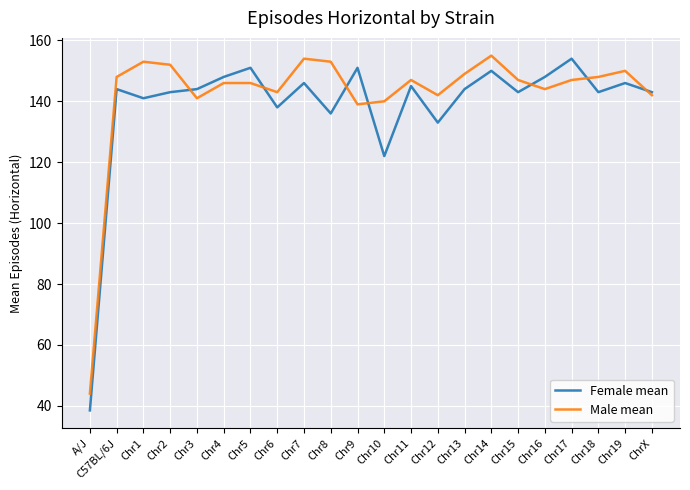

Reading right to left, what are all the values shown in this chart?

Female mean: ChrX=143.0	Chr19=146.0	Chr18=143.0	Chr17=154.0	Chr16=148.0	Chr15=143.0	Chr14=150.0	Chr13=144.0	Chr12=133.0	Chr11=145.0	Chr10=122.0	Chr9=151.0	Chr8=136.0	Chr7=146.0	Chr6=138.0	Chr5=151.0	Chr4=148.0	Chr3=144.0	Chr2=143.0	Chr1=141.0	C57BL/6J=144.0	A/J=38.5
Male mean: ChrX=142.0	Chr19=150.0	Chr18=148.0	Chr17=147.0	Chr16=144.0	Chr15=147.0	Chr14=155.0	Chr13=149.0	Chr12=142.0	Chr11=147.0	Chr10=140.0	Chr9=139.0	Chr8=153.0	Chr7=154.0	Chr6=143.0	Chr5=146.0	Chr4=146.0	Chr3=141.0	Chr2=152.0	Chr1=153.0	C57BL/6J=148.0	A/J=44.0